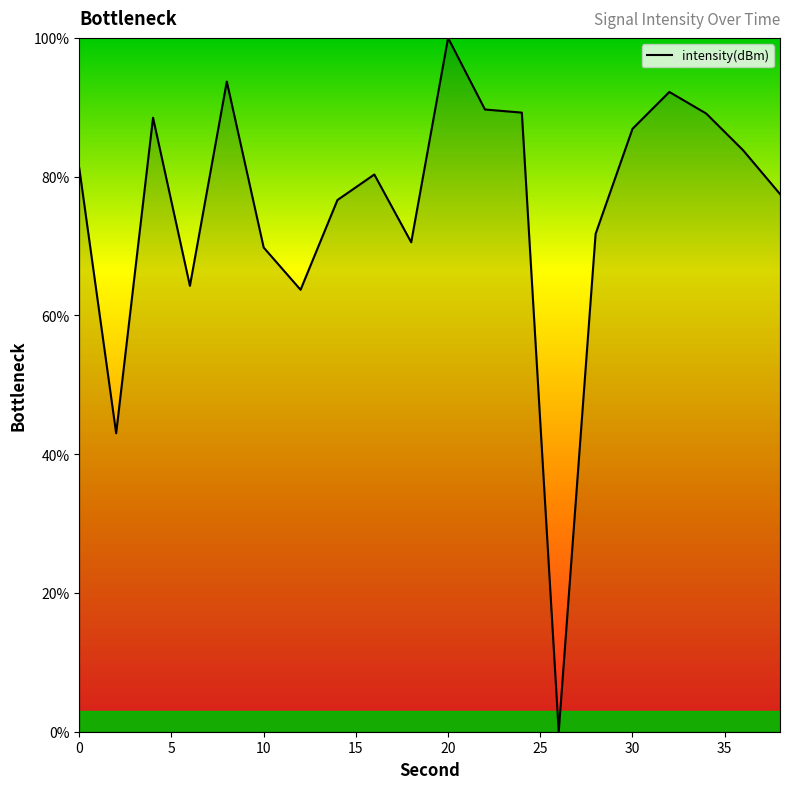

What is the maximum value shown in the chart?

100.0